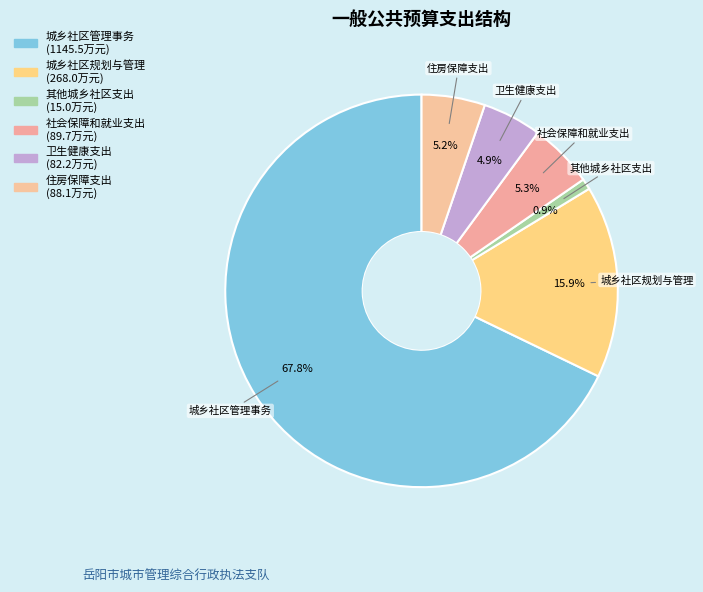

Count the number of slices in the pie.

6